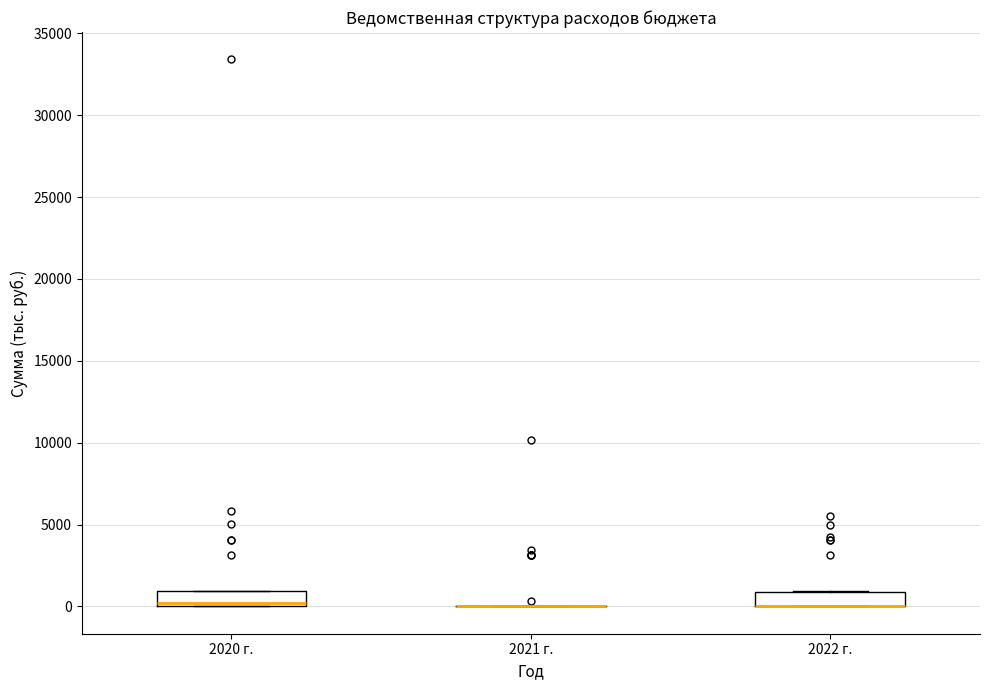

Reading left to right, transcribe this box plot: for each box, give where its median line is, the range the box spans, and where its two whiskers end, as read against the y-axis. The values are not printed on the chart, so give them approximately, as read against the axis.

2020 г.: median 0 (just above the box's lower edge), box 0 to 1000, whiskers 0 to 1000
2021 г.: box collapsed to a line at 0, whiskers 0 to 0
2022 г.: median 0 (drawn on the box's lower edge), box 0 to 1000, whiskers 0 to 1000